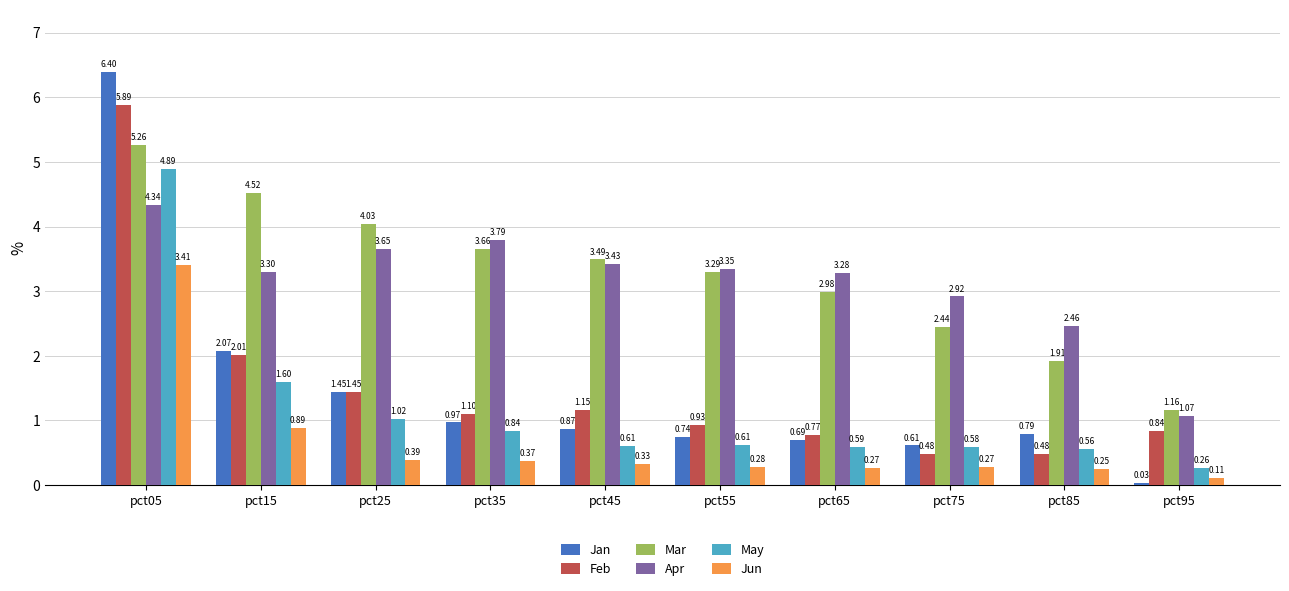

Where does the Mar series first go above 3?

pct05